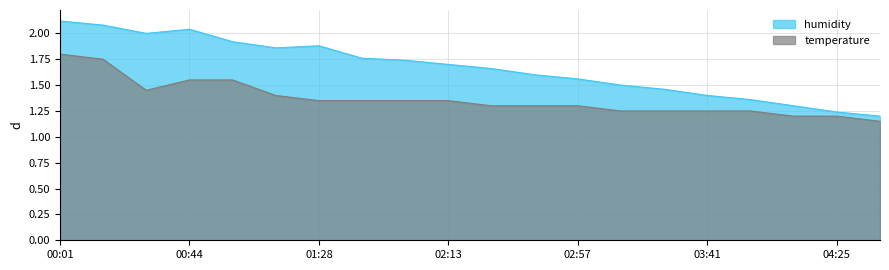

Between 03:12 and 03:26, which is larger?

03:12